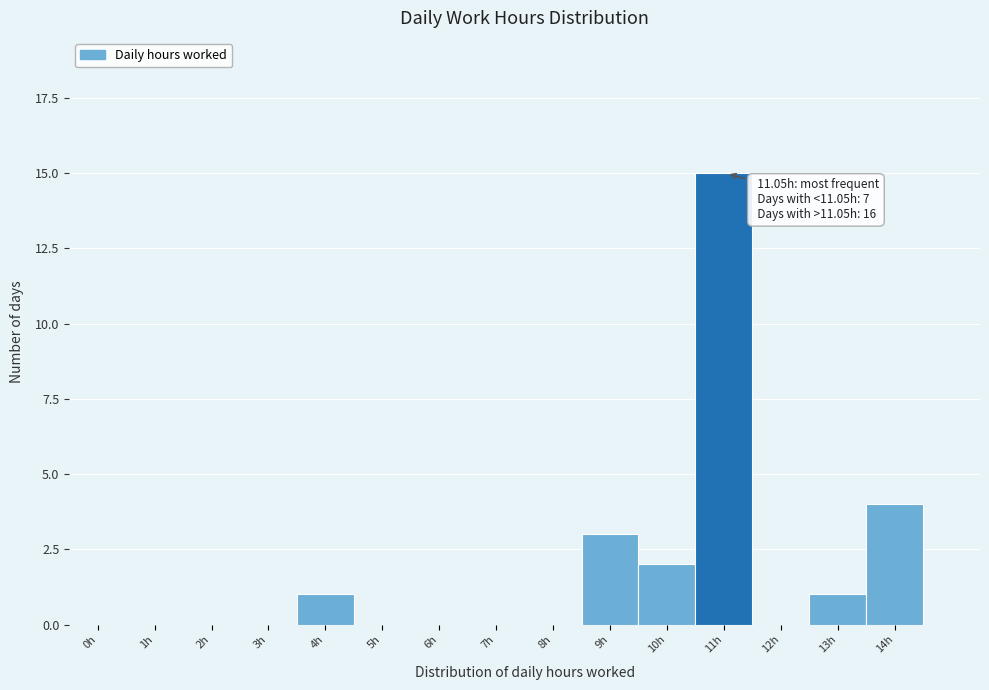

Reading left to right, transcribe all the data shown in this chart.

0h=0	1h=0	2h=0	3h=0	4h=1	5h=0	6h=0	7h=0	8h=0	9h=3	10h=2	11h=15	12h=0	13h=1	14h=4